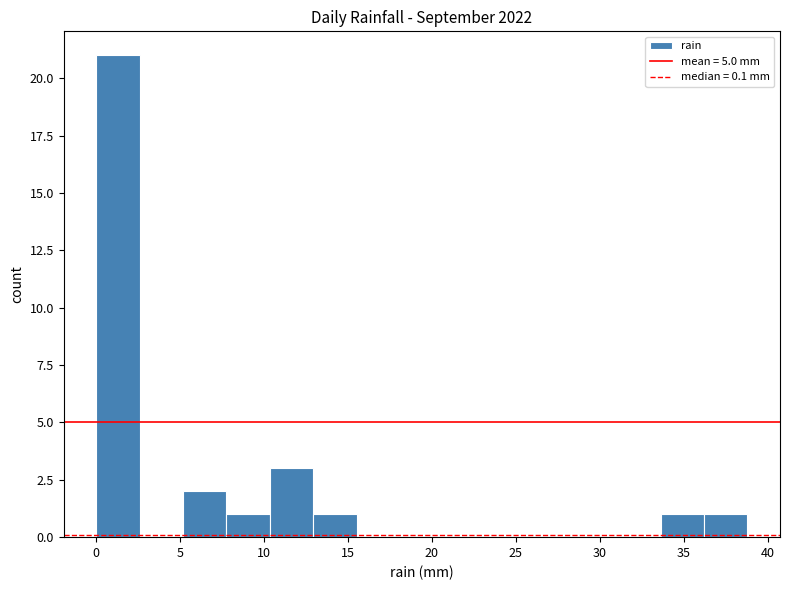

Reading left to right, transcribe this chart: for each bar, give the range it covers on the x-axis and its height. Neither the bar edges nor the heights are printed on the chart, so give them approximately, as read against the axes.

0.0 to 2.5: 21
2.5 to 5.0: 0
5.0 to 8.0: 2
8.0 to 10.5: 1
10.5 to 13.0: 3
13.0 to 15.5: 1
15.5 to 18.0: 0
18.0 to 20.5: 0
20.5 to 23.5: 0
23.5 to 26.0: 0
26.0 to 28.5: 0
28.5 to 31.0: 0
31.0 to 33.5: 0
33.5 to 36.0: 1
36.0 to 39.0: 1